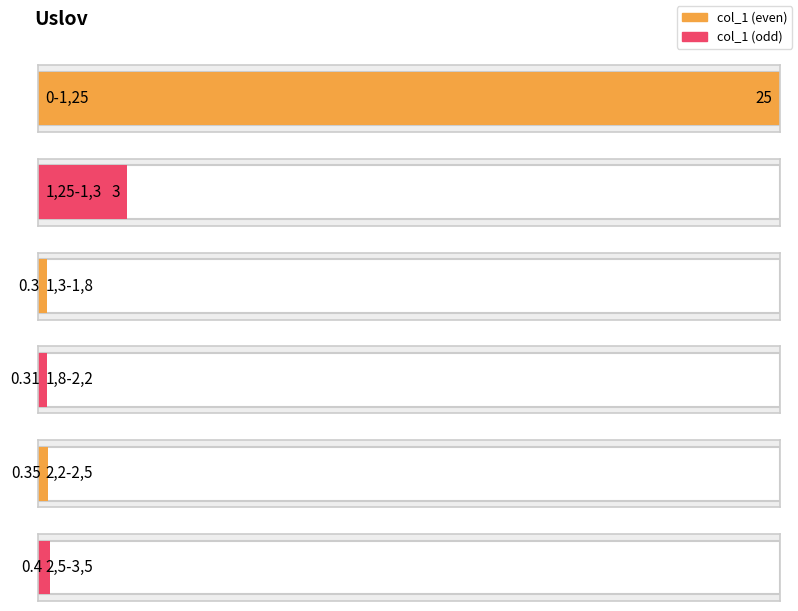

True or false: the data shows 0.2 at 1,8-2,2.

False